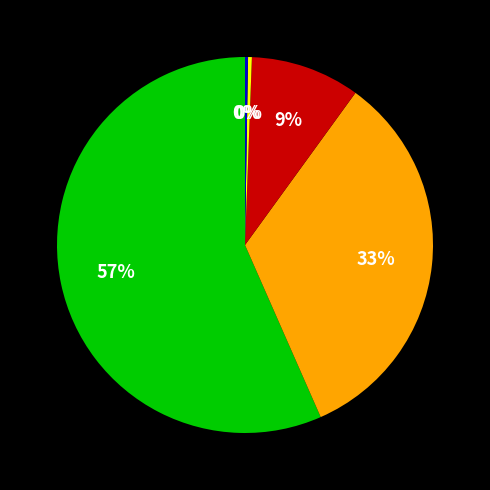

Is there a majority slice in this chart?

Yes